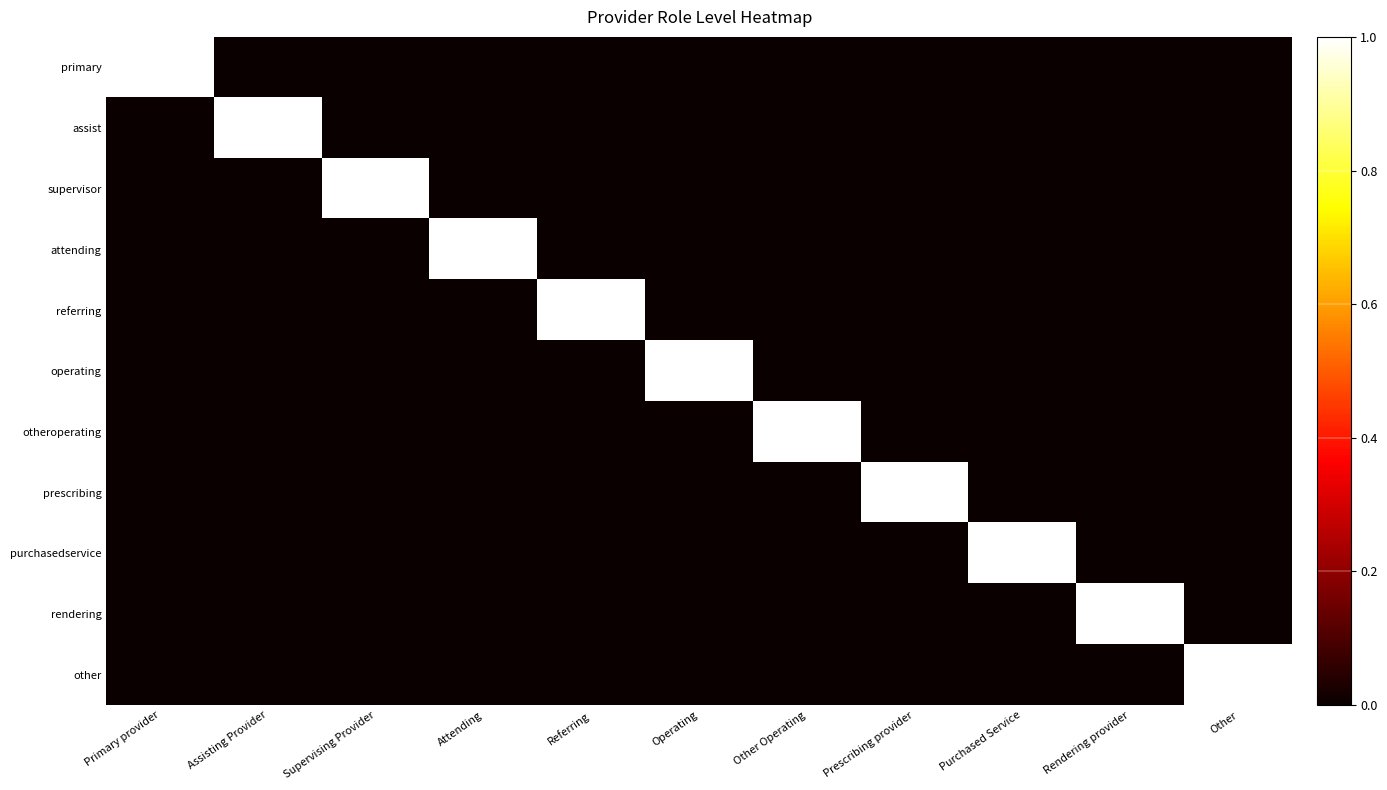

How many data points does each series have?

11